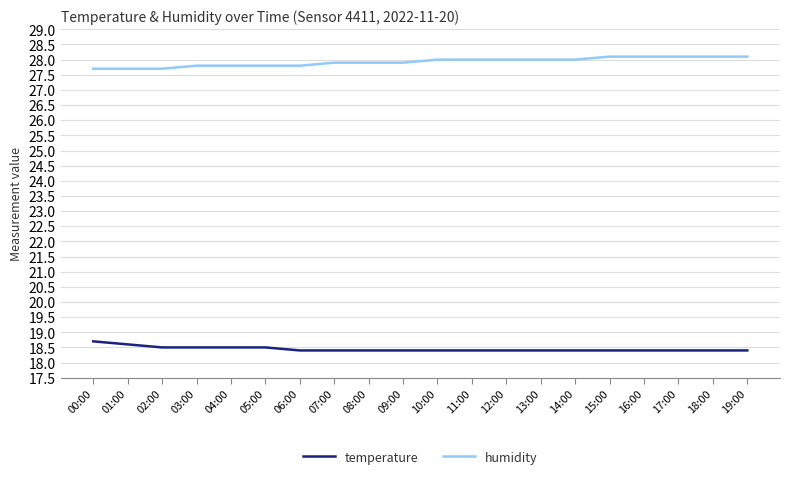

What is the difference between the maximum and minimum values in the humidity series?

0.4